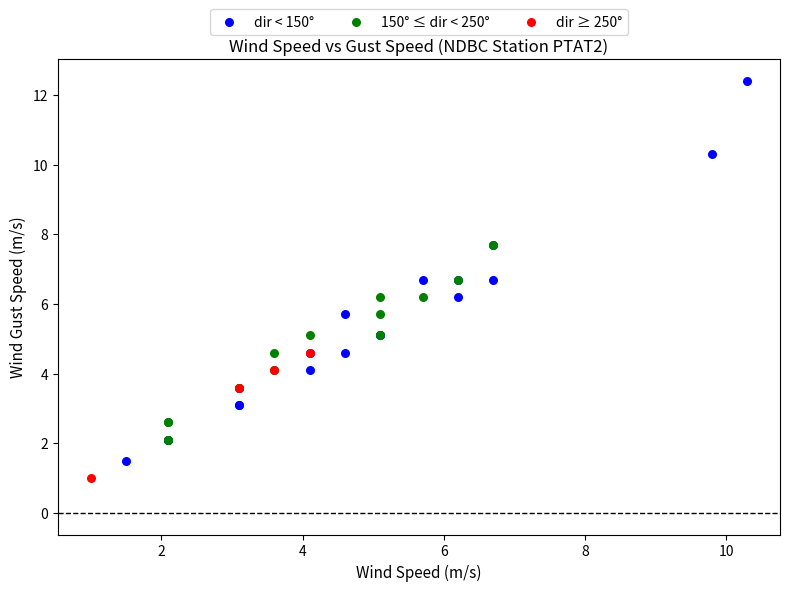

Which series reaches the maximum Y coordinate?

dir < 150°